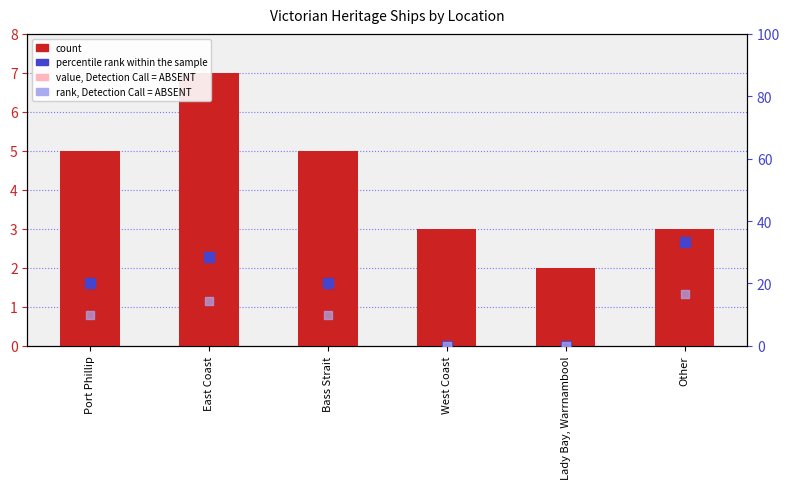

At which category is the sum across all series the highest?

Other